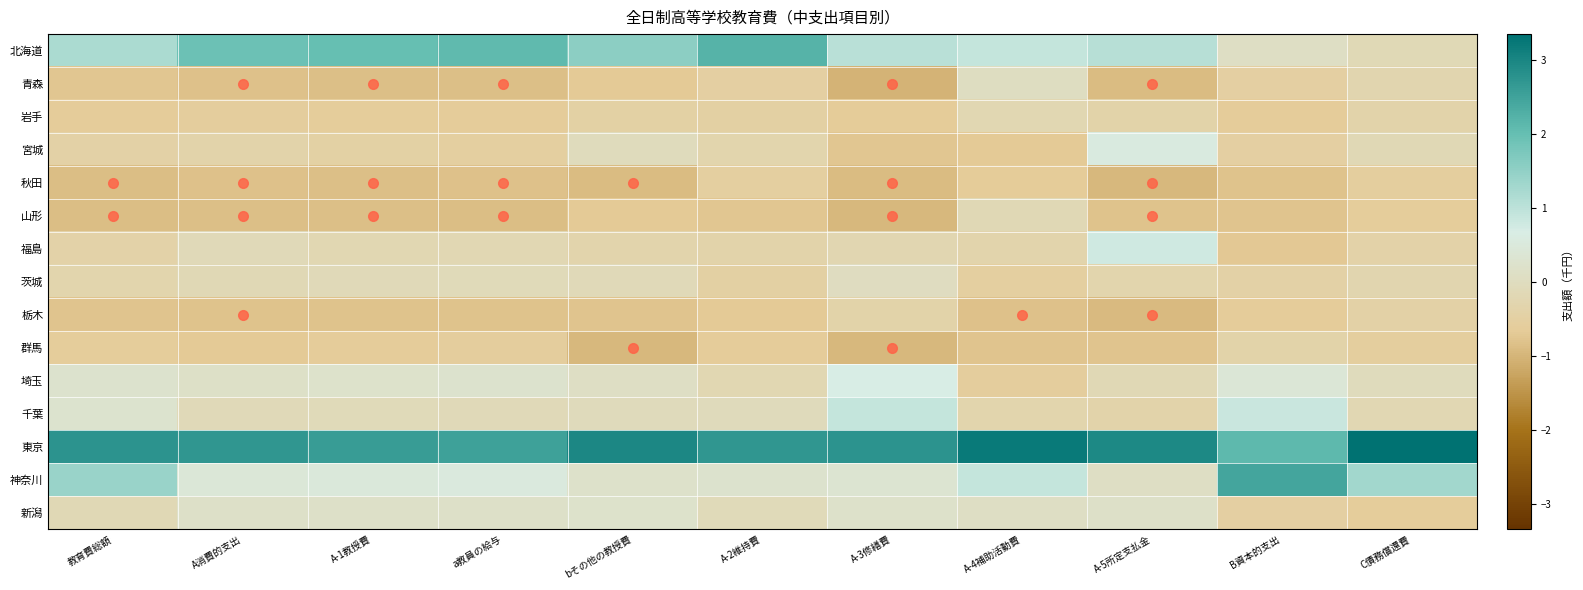

Reading left to right, list all the values displayed in this chart.

北海道: 教育費総額=1.2	A消費的支出=1.9	A-1教授費=2.0	a教員の給与=2.1	bその他の教授費=1.6	A-2維持費=2.2	A-3修繕費=1.0	A-4補助活動費=0.9	A-5所定支払金=1.1	B資本的支出=0.1	C債務償還費=-0.1
青森: 教育費総額=-0.7	A消費的支出=-0.8	A-1教授費=-0.8	a教員の給与=-0.9	bその他の教授費=-0.7	A-2維持費=-0.5	A-3修繕費=-1.0	A-4補助活動費=0.0	A-5所定支払金=-0.9	B資本的支出=-0.5	C債務償還費=-0.3
岩手: 教育費総額=-0.6	A消費的支出=-0.6	A-1教授費=-0.6	a教員の給与=-0.6	bその他の教授費=-0.5	A-2維持費=-0.5	A-3修繕費=-0.7	A-4補助活動費=-0.2	A-5所定支払金=-0.4	B資本的支出=-0.6	C債務償還費=-0.4
宮城: 教育費総額=-0.4	A消費的支出=-0.3	A-1教授費=-0.5	a教員の給与=-0.5	bその他の教授費=-0.0	A-2維持費=-0.3	A-3修繕費=-0.8	A-4補助活動費=-0.7	A-5所定支払金=0.6	B資本的支出=-0.5	C債務償還費=-0.2
秋田: 教育費総額=-0.9	A消費的支出=-0.8	A-1教授費=-0.8	a教員の給与=-0.8	bその他の教授費=-0.9	A-2維持費=-0.5	A-3修繕費=-0.9	A-4補助活動費=-0.7	A-5所定支払金=-1.0	B資本的支出=-0.8	C債務償還費=-0.5
山形: 教育費総額=-0.9	A消費的支出=-0.9	A-1教授費=-0.9	a教員の給与=-0.9	bその他の教授費=-0.7	A-2維持費=-0.8	A-3修繕費=-1.0	A-4補助活動費=-0.2	A-5所定支払金=-0.8	B資本的支出=-0.8	C債務償還費=-0.6
福島: 教育費総額=-0.4	A消費的支出=-0.1	A-1教授費=-0.2	a教員の給与=-0.2	bその他の教授費=-0.3	A-2維持費=-0.4	A-3修繕費=-0.2	A-4補助活動費=-0.3	A-5所定支払金=0.8	B資本的支出=-0.7	C債務償還費=-0.4
茨城: 教育費総額=-0.3	A消費的支出=-0.2	A-1教授費=-0.1	a教員の給与=-0.1	bその他の教授費=-0.1	A-2維持費=-0.5	A-3修繕費=0.0	A-4補助活動費=-0.5	A-5所定支払金=-0.3	B資本的支出=-0.4	C債務償還費=-0.3
栃木: 教育費総額=-0.8	A消費的支出=-0.8	A-1教授費=-0.8	a教員の給与=-0.8	bその他の教授費=-0.8	A-2維持費=-0.7	A-3修繕費=-0.4	A-4補助活動費=-0.8	A-5所定支払金=-0.9	B資本的支出=-0.6	C債務償還費=-0.4
群馬: 教育費総額=-0.6	A消費的支出=-0.7	A-1教授費=-0.7	a教員の給与=-0.6	bその他の教授費=-0.9	A-2維持費=-0.6	A-3修繕費=-0.9	A-4補助活動費=-0.8	A-5所定支払金=-0.8	B資本的支出=-0.4	C債務償還費=-0.6
埼玉: 教育費総額=0.3	A消費的支出=0.1	A-1教授費=0.2	a教員の給与=0.3	bその他の教授費=0.1	A-2維持費=-0.2	A-3修繕費=0.7	A-4補助活動費=-0.6	A-5所定支払金=-0.2	B資本的支出=0.4	C債務償還費=-0.0
千葉: 教育費総額=0.3	A消費的支出=-0.1	A-1教授費=-0.1	a教員の給与=-0.1	bその他の教授費=-0.1	A-2維持費=-0.1	A-3修繕費=0.9	A-4補助活動費=-0.3	A-5所定支払金=-0.4	B資本的支出=0.9	C債務償還費=-0.2
東京: 教育費総額=2.7	A消費的支出=2.7	A-1教授費=2.6	a教員の給与=2.5	bその他の教授費=3.0	A-2維持費=2.7	A-3修繕費=2.8	A-4補助活動費=3.2	A-5所定支払金=2.9	B資本的支出=2.1	C債務償還費=3.3
神奈川: 教育費総額=1.4	A消費的支出=0.4	A-1教授費=0.5	a教員の給与=0.5	bその他の教授費=0.2	A-2維持費=0.2	A-3修繕費=0.3	A-4補助活動費=0.9	A-5所定支払金=0.1	B資本的支出=2.5	C債務償還費=1.3
新潟: 教育費総額=-0.2	A消費的支出=0.2	A-1教授費=0.2	a教員の給与=0.2	bその他の教授費=0.2	A-2維持費=-0.1	A-3修繕費=0.2	A-4補助活動費=0.1	A-5所定支払金=0.2	B資本的支出=-0.5	C債務償還費=-0.6